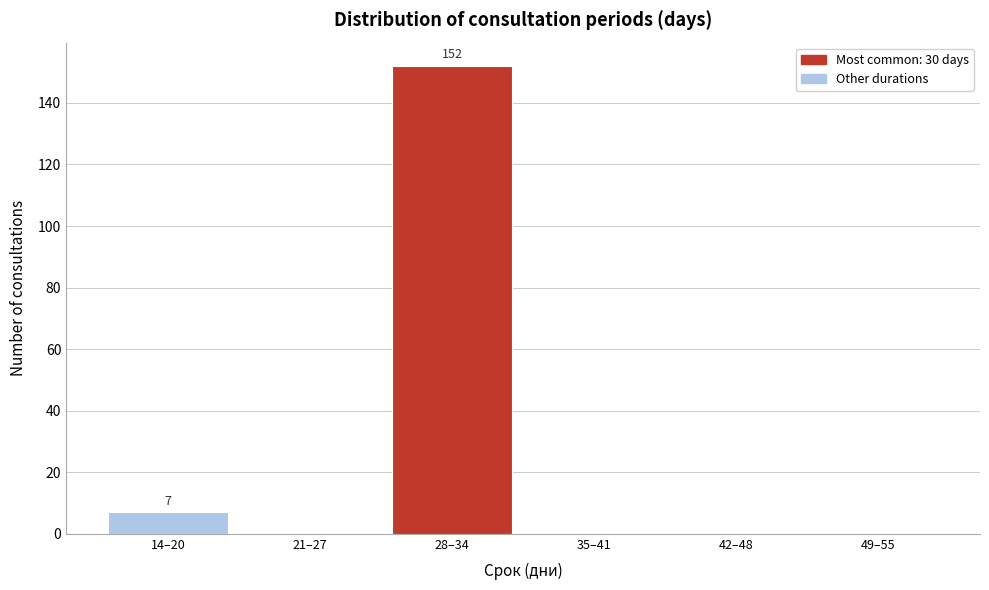

Reading right to left, what are all the values shown in this chart?

49–55=0	42–48=0	35–41=0	28–34=152	21–27=0	14–20=7